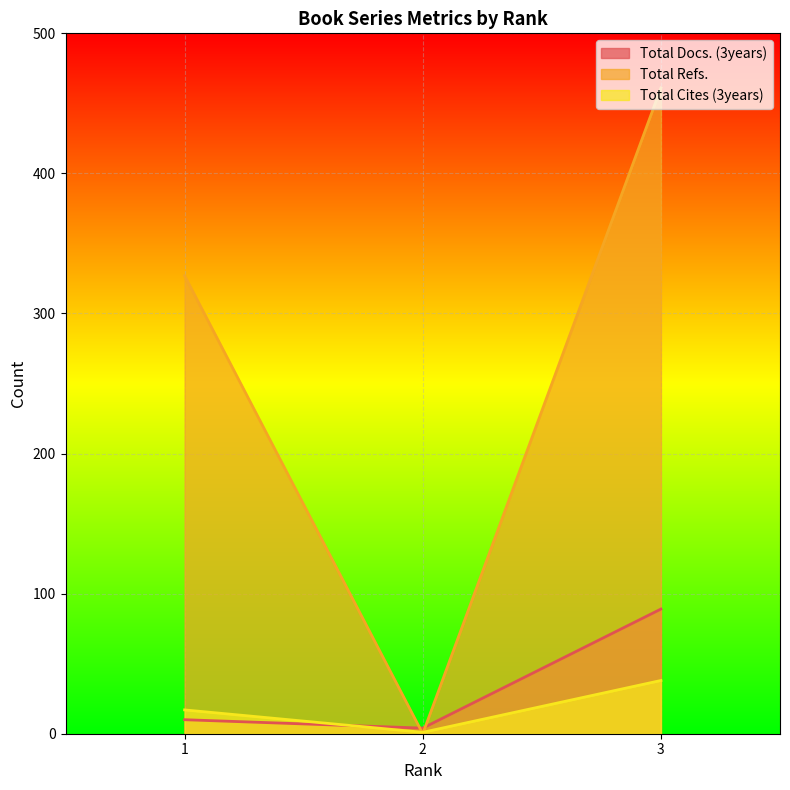

What is the value of the Total Docs. (3years) point at the 1st from the left?

10